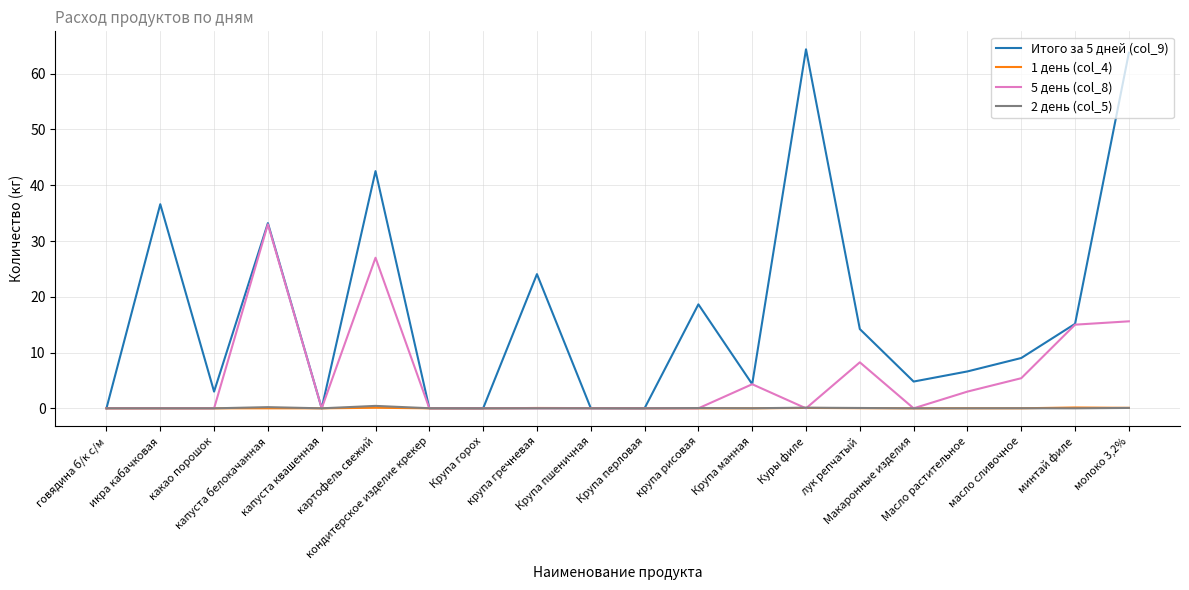

What is the average value of the 5 день (col_8) series?

5.6